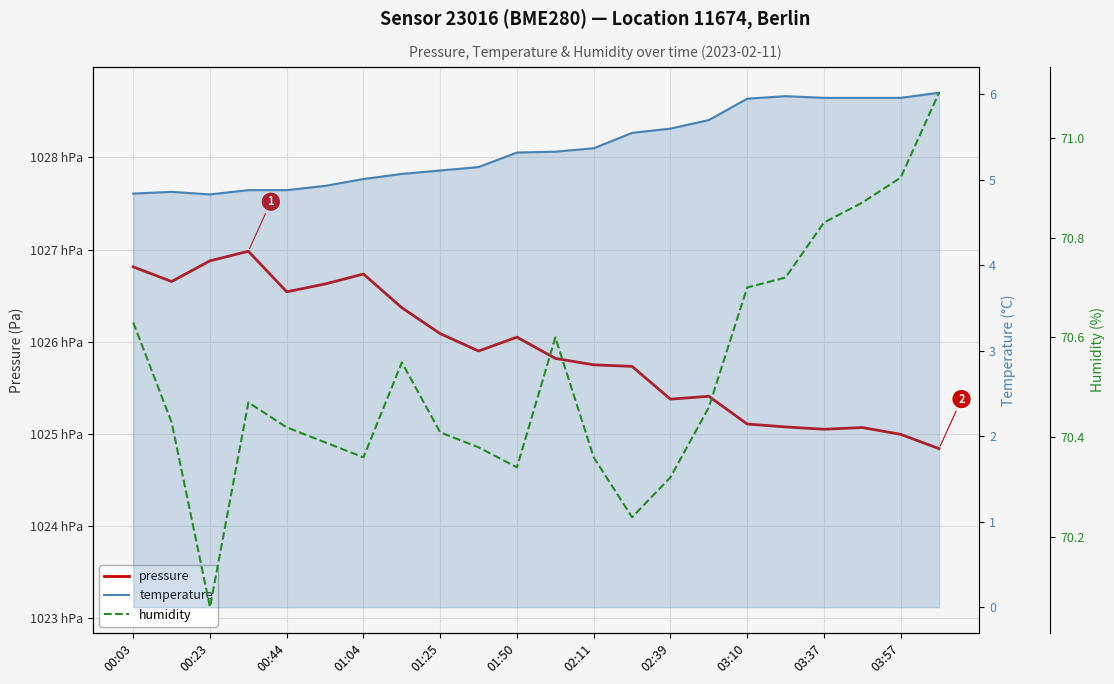

Is the value of temperature at 01:25 greater than the value of humidity at 00:23?

No